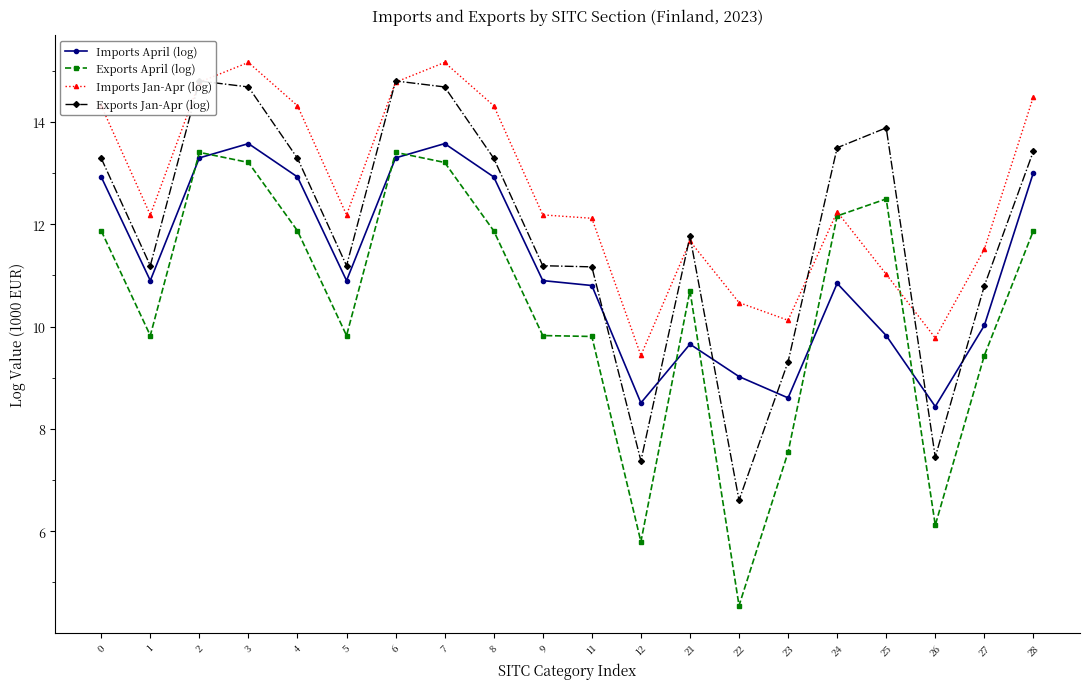

What are all the series names shown in the legend?

Imports April (log), Exports April (log), Imports Jan-Apr (log), Exports Jan-Apr (log)